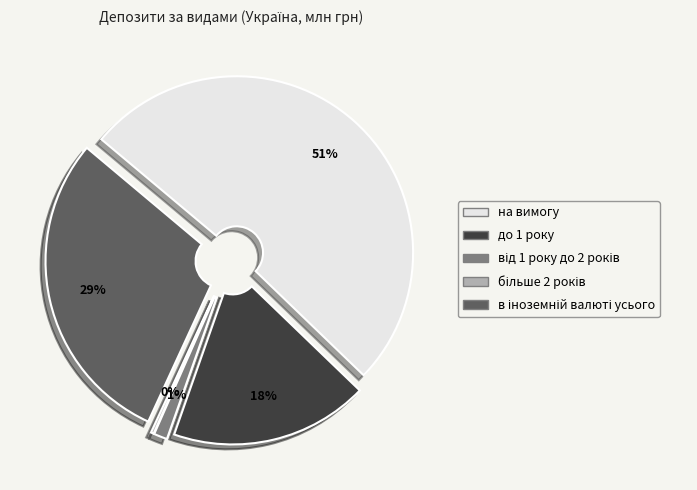

True or false: до 1 року accounts for 18% of the total.

True